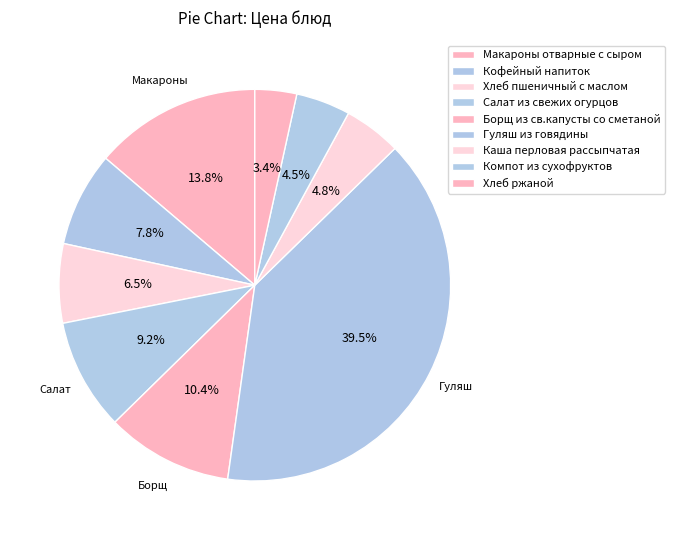

How many segments does this pie chart have?

9